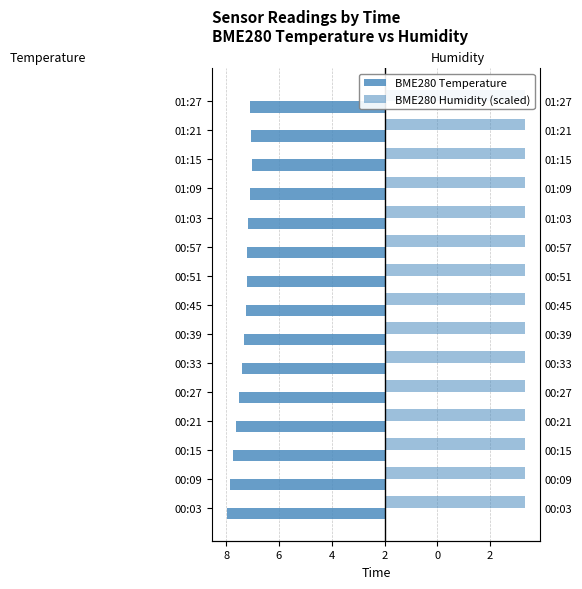

Reading right to left, list all the values displayed in this chart.

BME280 Temperature: -6.4	-6.3	-6.3	-6.3	-6.5	-6.5	-6.5	-6.6	-6.7	-6.8	-6.9	-7.0	-7.2	-7.3	-7.5
BME280 Humidity (scaled): 0.4	0.4	0.4	0.4	0.4	0.4	0.4	0.4	0.4	0.4	0.4	0.4	0.4	0.4	0.4